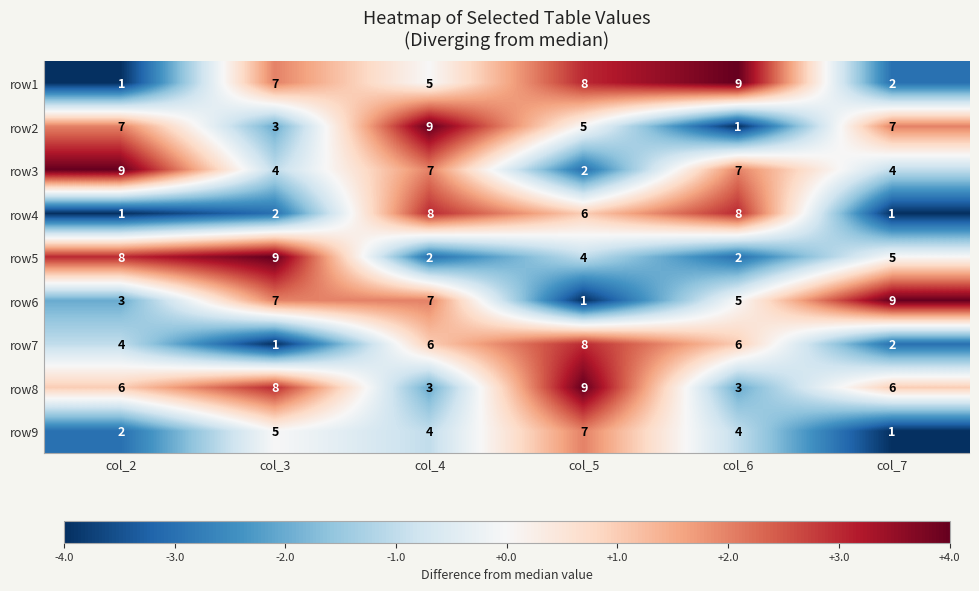

The row9 series shows 4 at col_4. True or false?

True